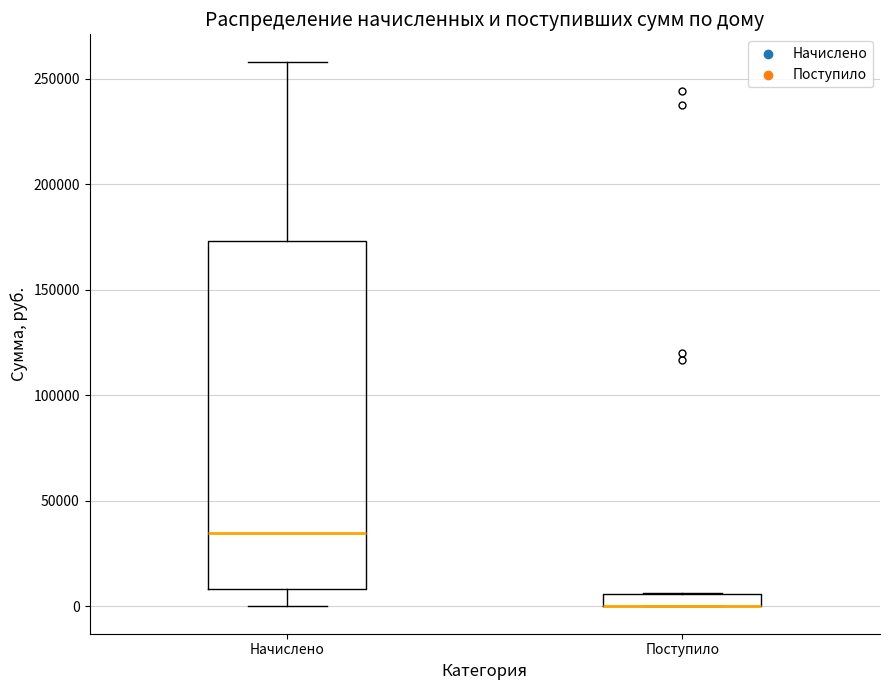

Which box is the tallest, from its lower edge to its upper edge?

Начислено